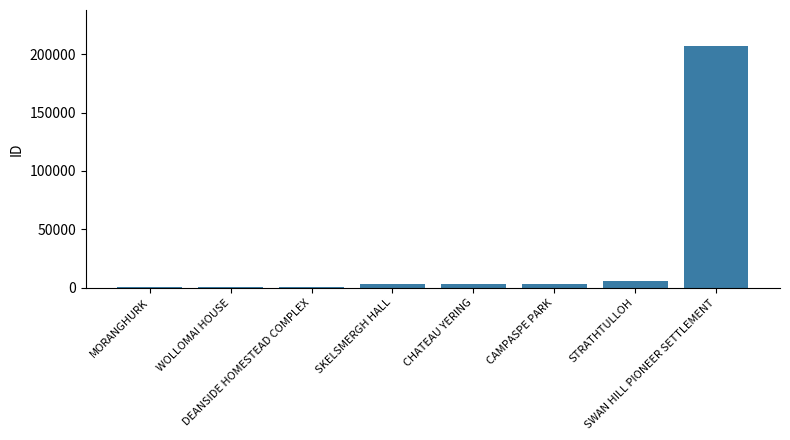

What is the difference between the maximum and minimum values?

206171